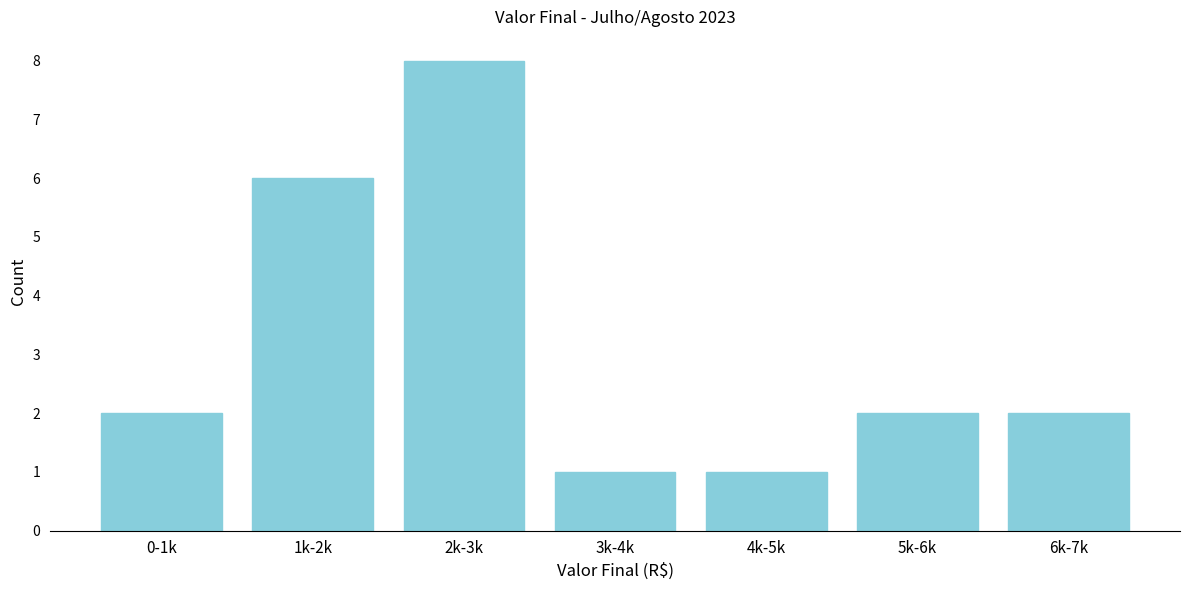

Reading left to right, extract all data points from this chart.

0-1k=2	1k-2k=6	2k-3k=8	3k-4k=1	4k-5k=1	5k-6k=2	6k-7k=2